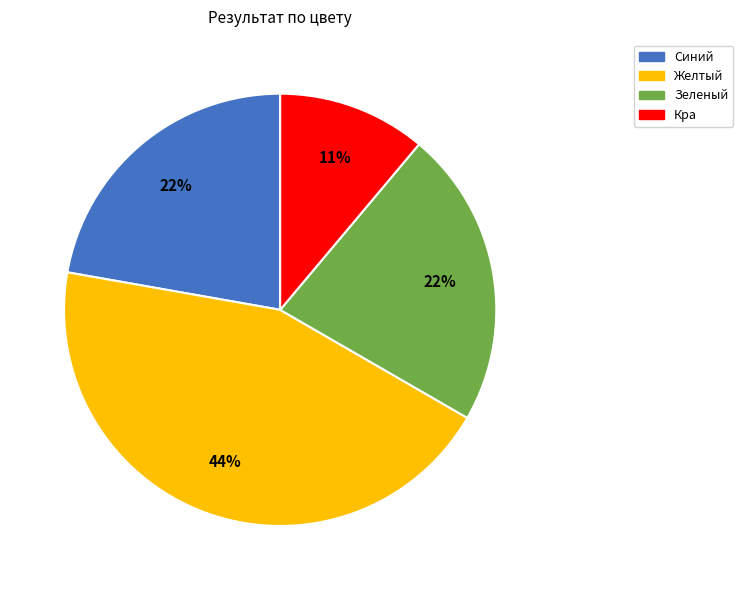

How many segments does this pie chart have?

4